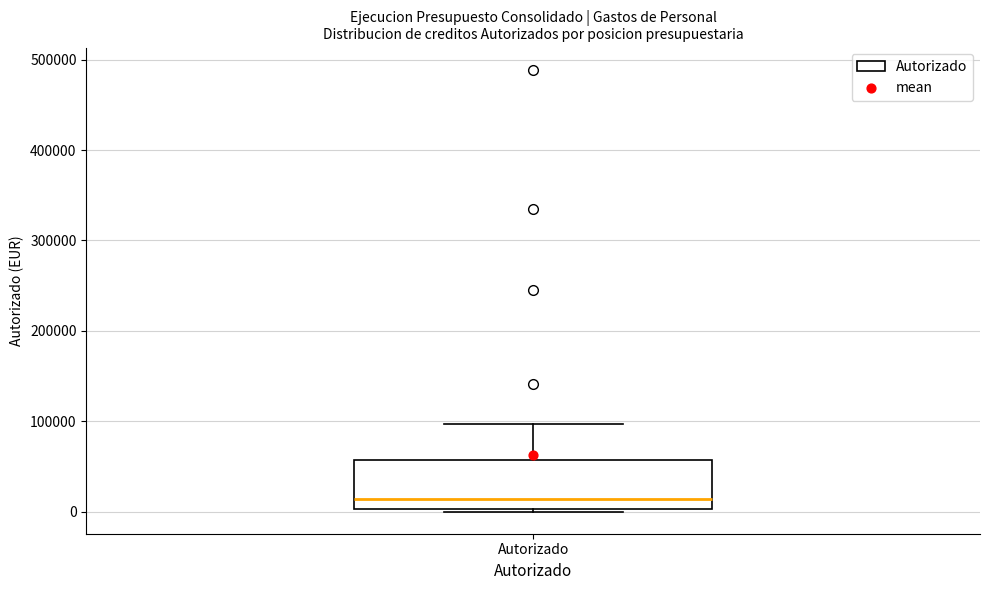

Where does the upper whisker of the box for Autorizado end on the y-axis? The values are not printed on the chart, so give them approximately, as read against the axis.

100000